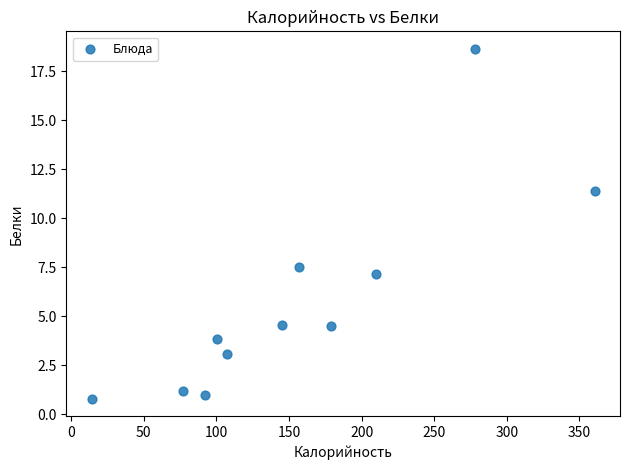

What Y value in the scatter plot is closest to 9?

7.5